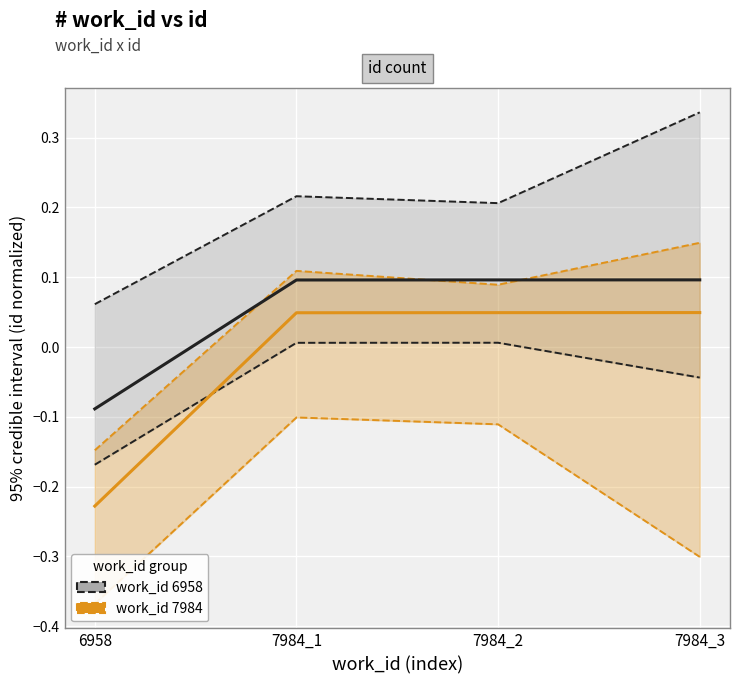

How many positive values does the work_id 7984 series have?

3